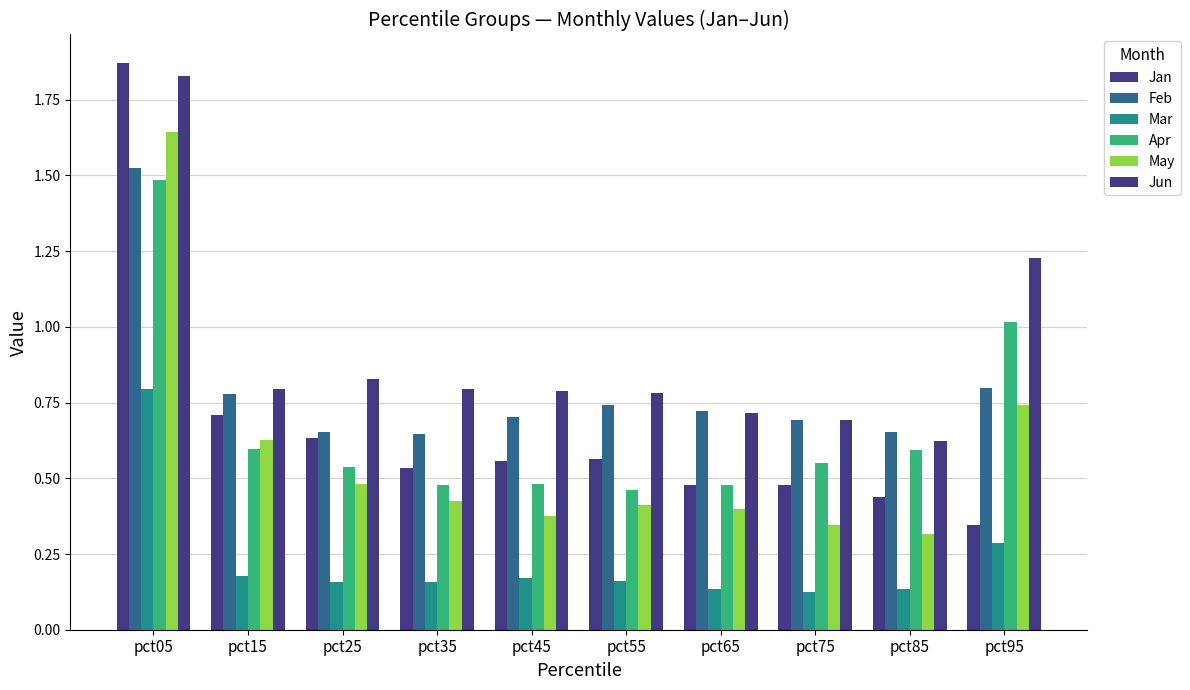

The value of May at pct15 is 1.0. True or false?

False